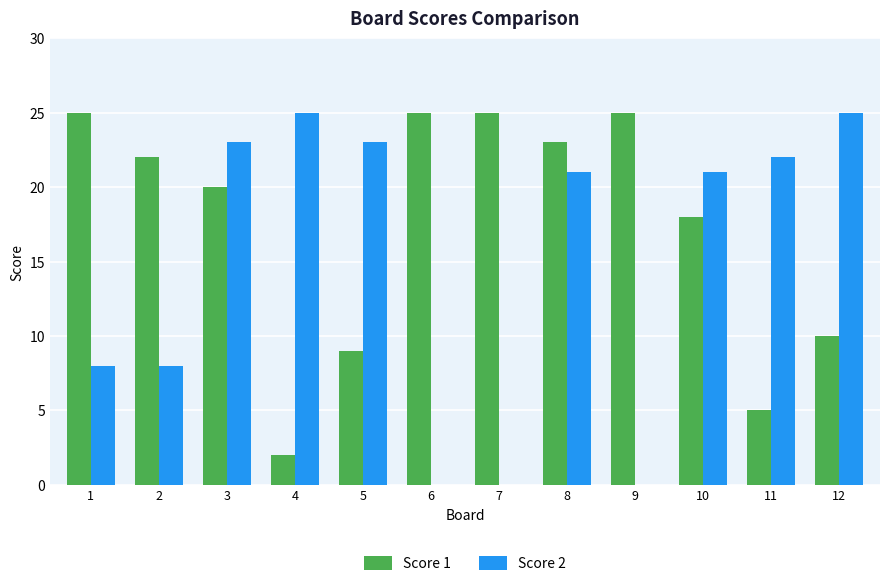

What is the maximum value shown in the chart?

25